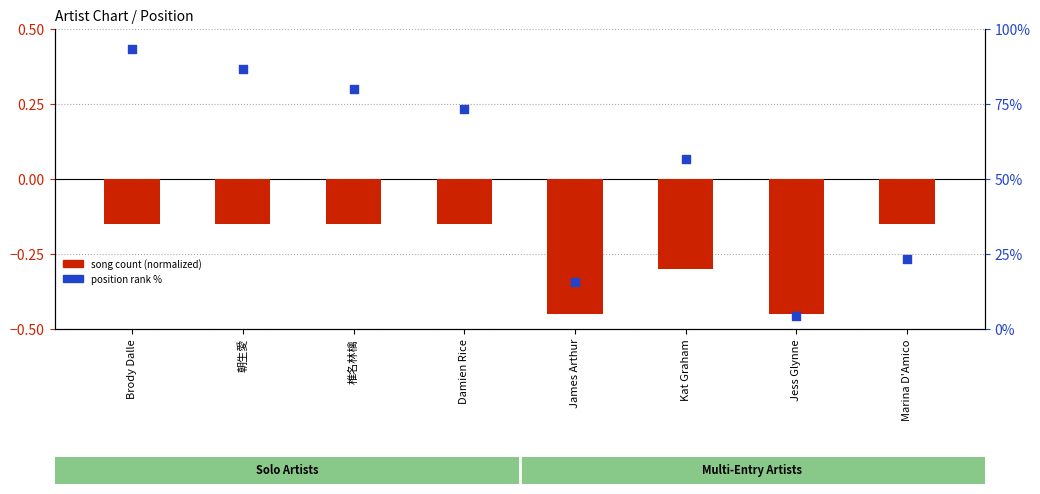

Which series has the largest total across all categories?

position rank %